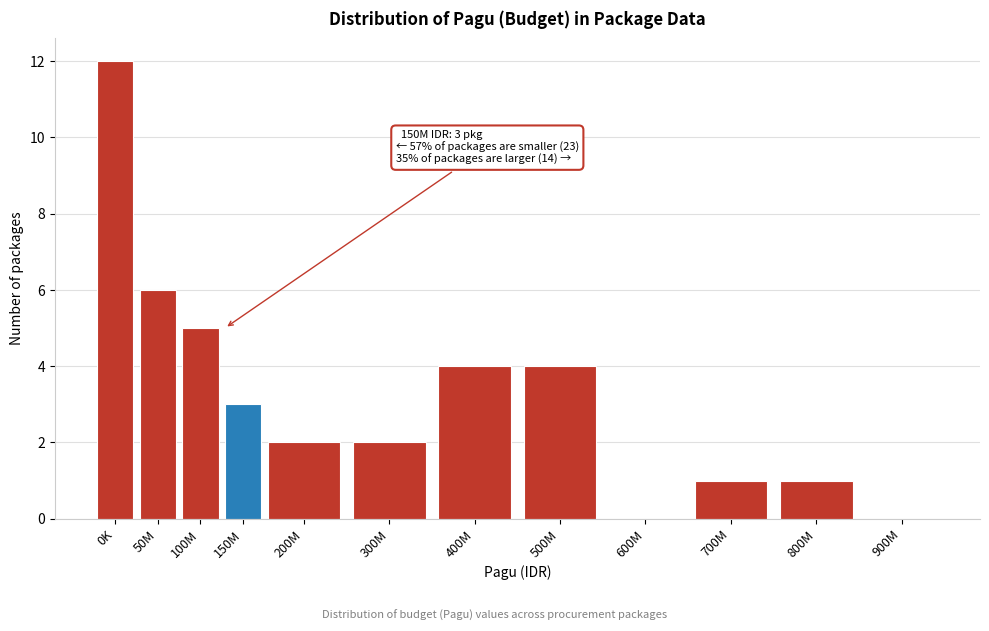

Reading left to right, list all the values displayed in this chart.

0K=12	50M=6	100M=5	150M=3	200M=2	300M=2	400M=4	500M=4	600M=0	700M=1	800M=1	900M=0